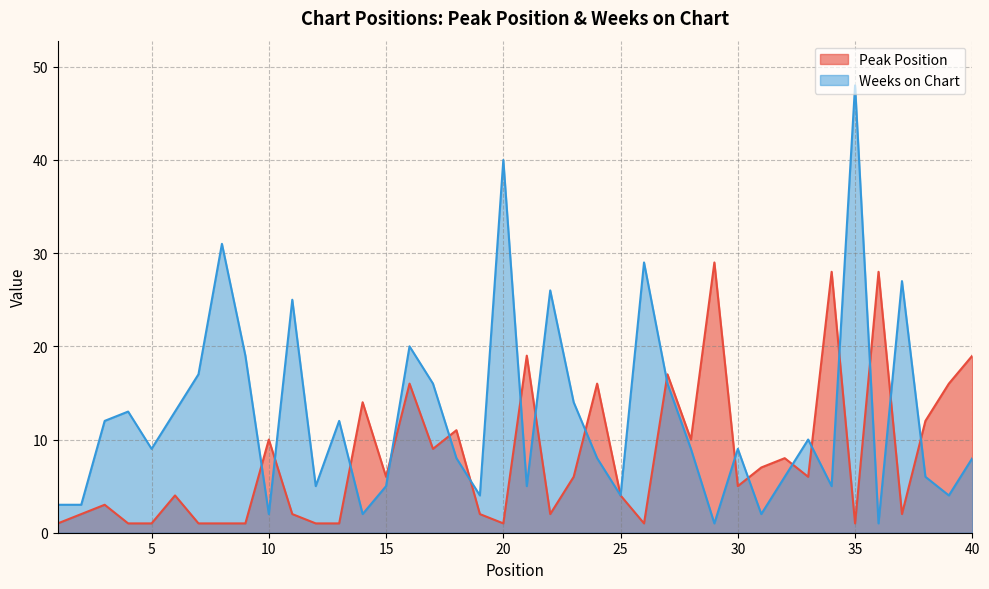

At which label is Peak Position closest to 15?

14